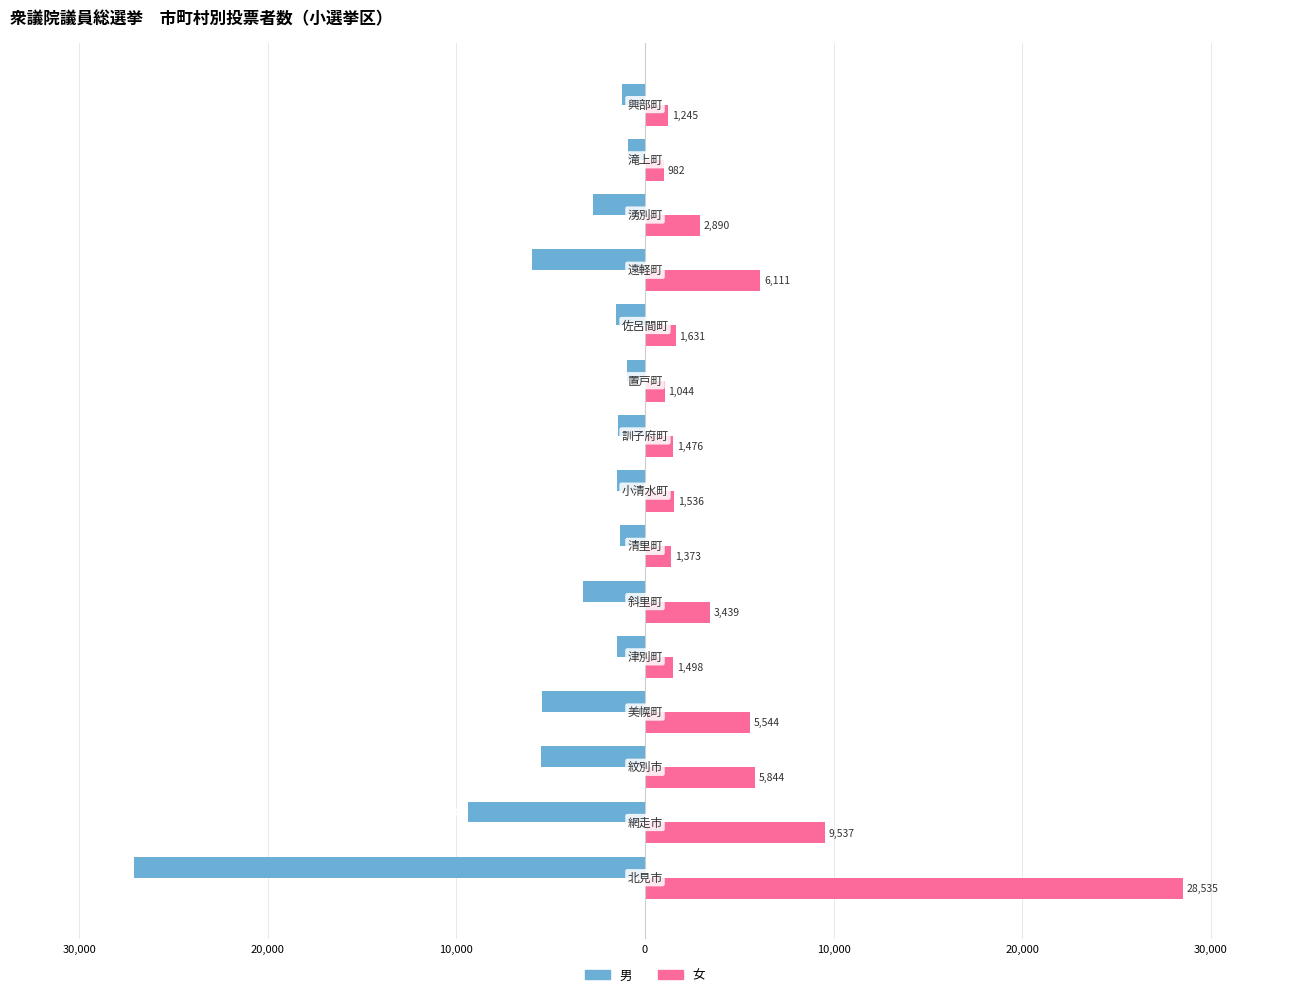

What are all the series names shown in the legend?

男, 女